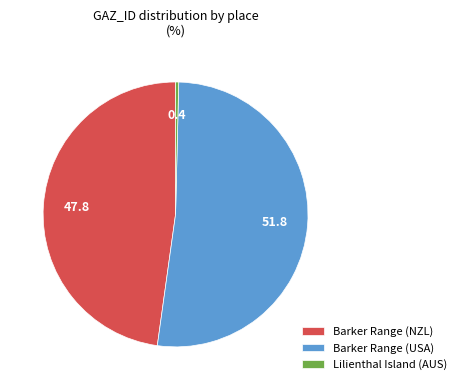

What is the largest slice in the pie chart?

Barker Range (USA)